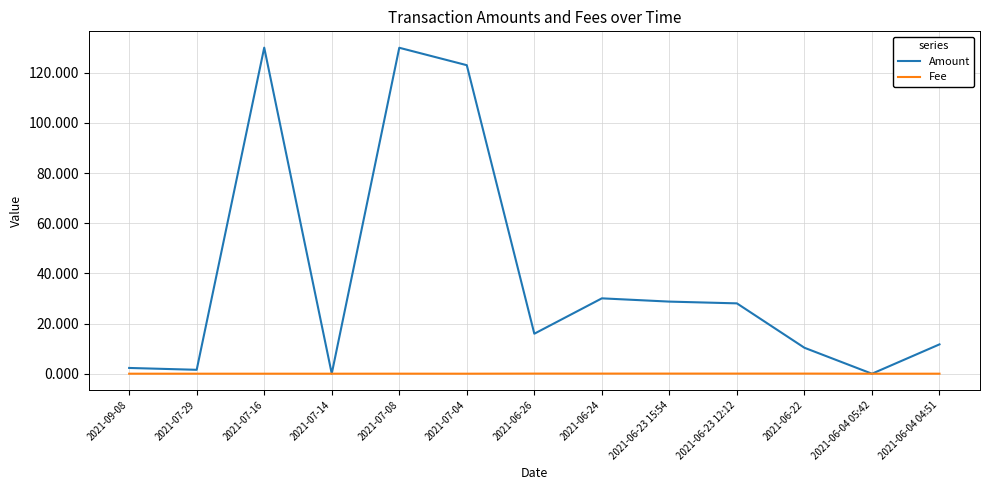

What is the total value across all series at 2021-06-23 15:54?

28.8